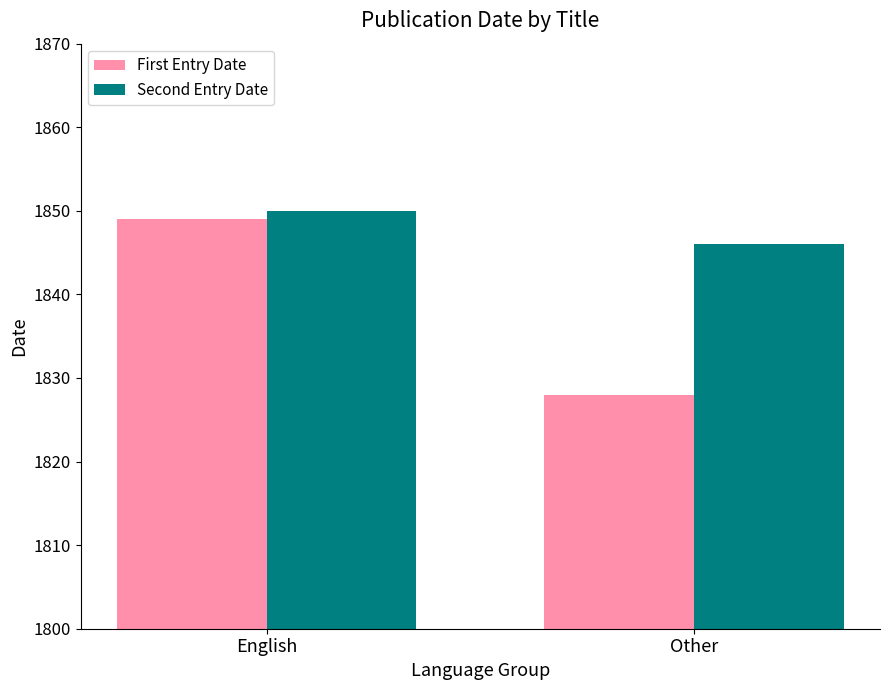

What is the sum of the First Entry Date values at Other and English?

3677